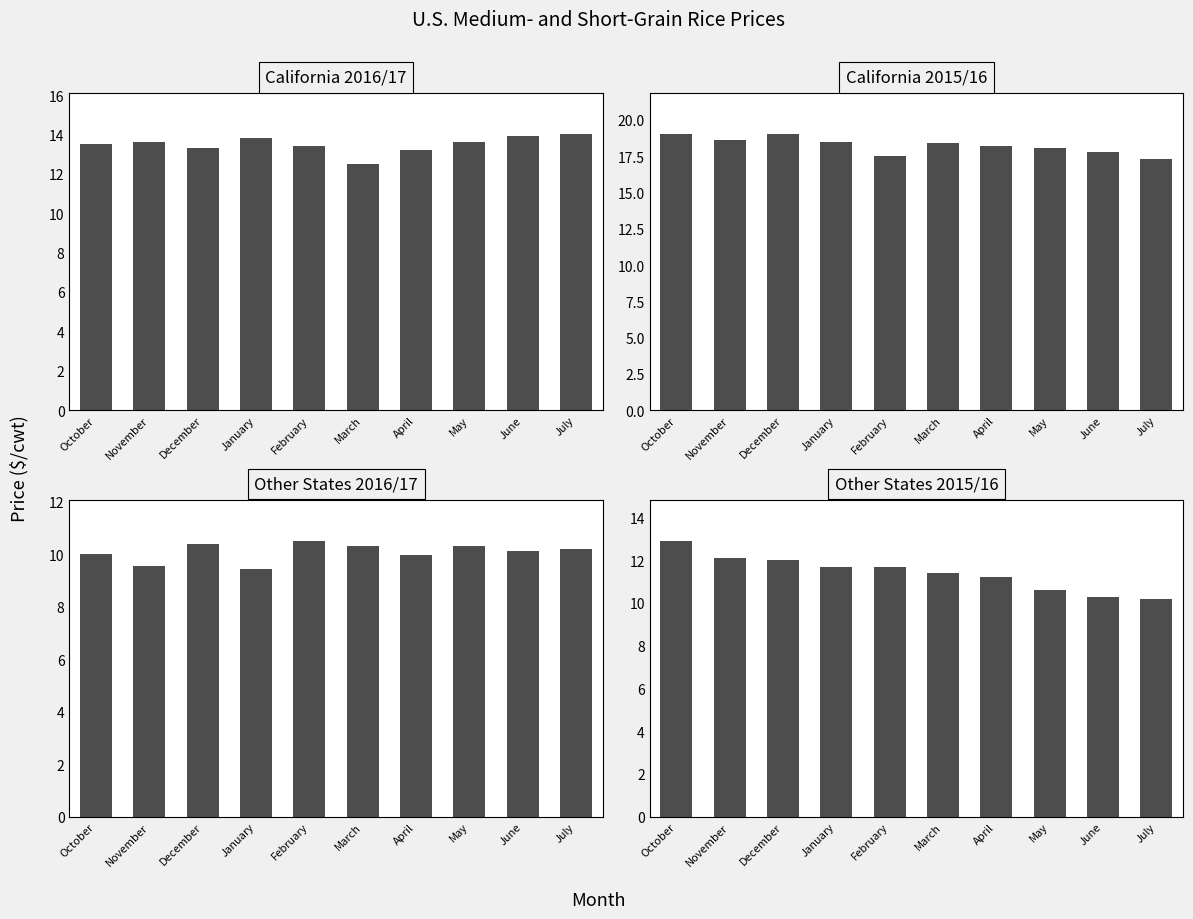

Rank the series by their maximum value, from highest to lowest.

California 2015/16, California 2016/17, Other States 2015/16, Other States 2016/17